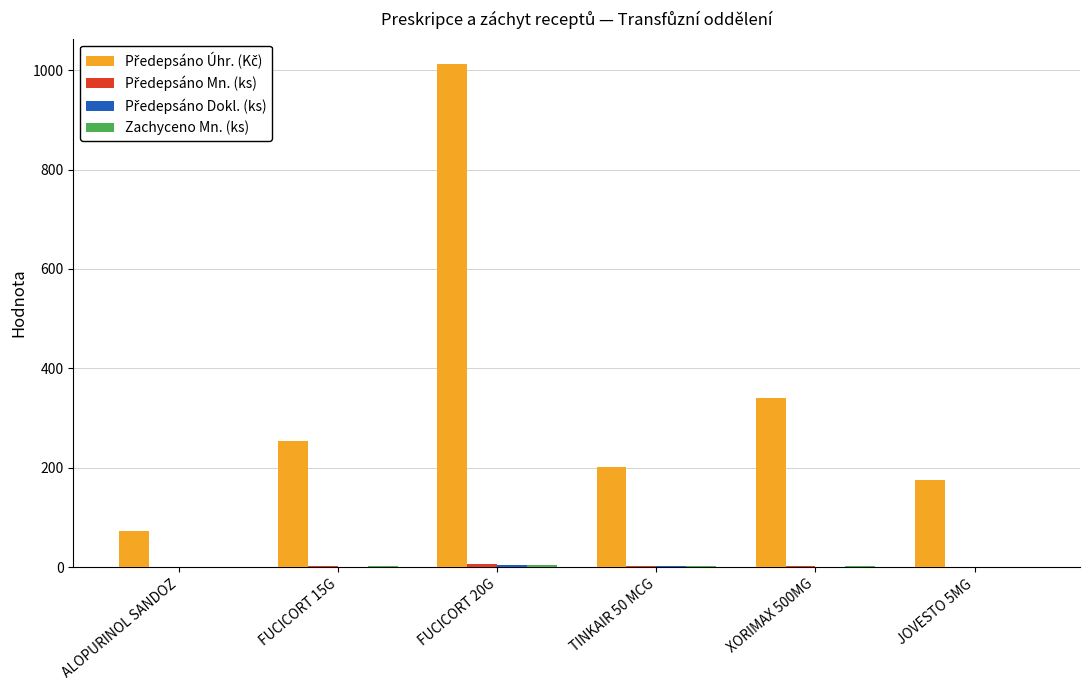

At which category is the sum across all series the highest?

FUCICORT 20G